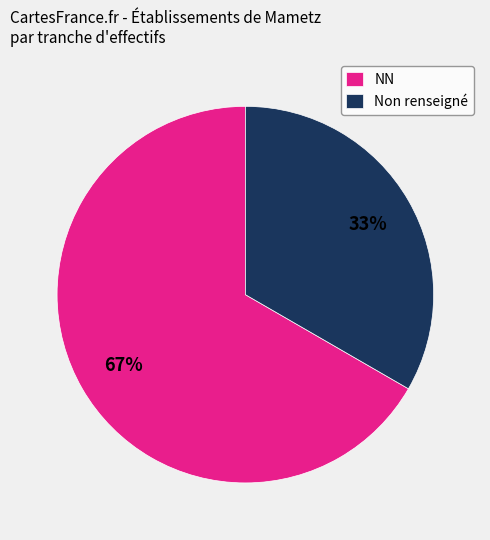

To the nearest percent, what percentage of the pie is Non renseigné?

33%